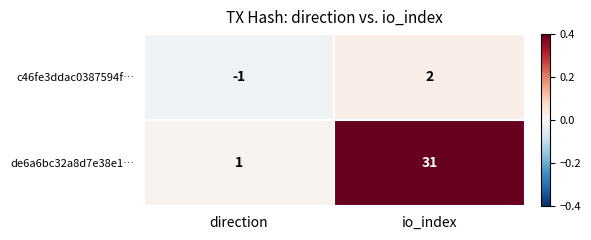

Which series has the largest range (max minus min)?

de6a6bc32a8d7e38e1…